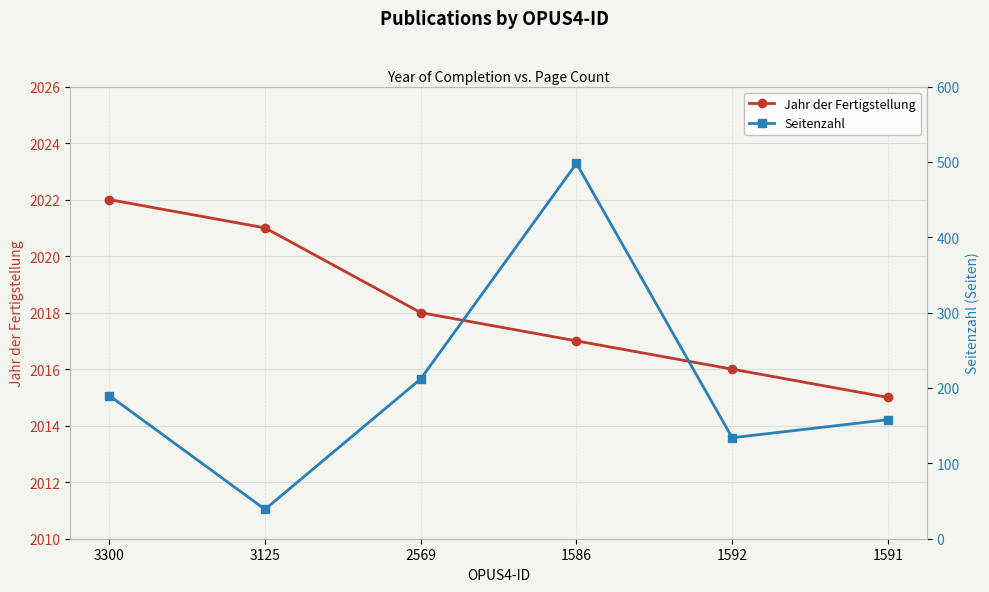

Reading left to right, transcribe all the data shown in this chart.

Jahr der Fertigstellung: 2022	2021	2018	2017	2016	2015
Seitenzahl: 190	39	212	498	134	158